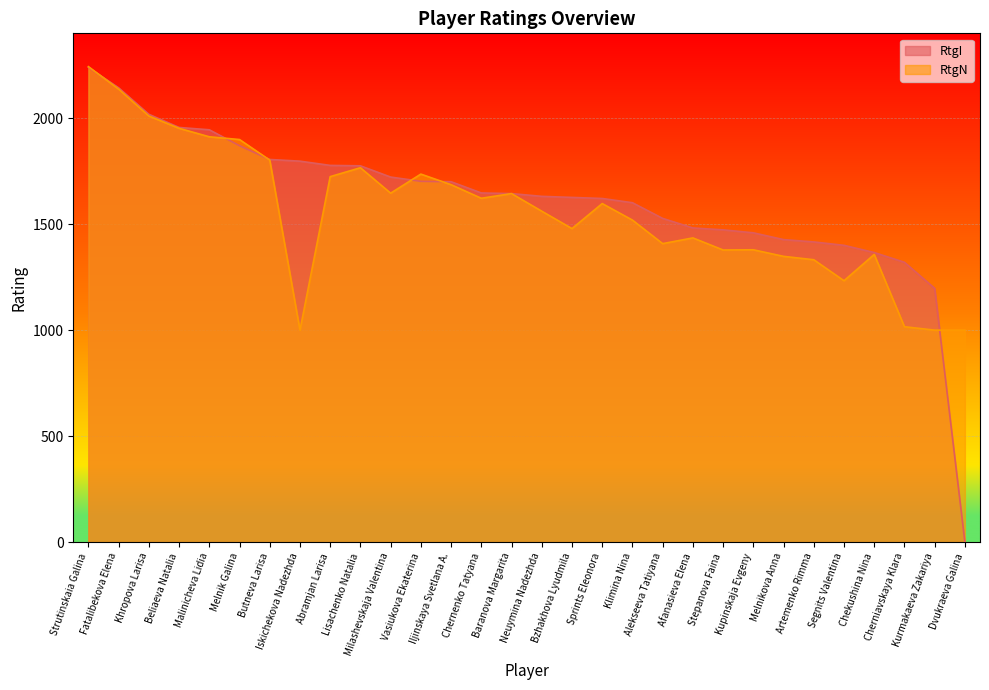

Reading left to right, what are all the values shown in this chart?

RtgI: 2239	2143	2018	1956	1945	1870	1805	1797	1777	1775	1722	1702	1700	1647	1644	1631	1626	1621	1601	1527	1482	1473	1459	1427	1416	1400	1366	1320	1197	0
RtgN: 2243	2137	2010	1952	1912	1899	1802	1000	1724	1766	1646	1736	1686	1622	1644	1561	1479	1597	1519	1408	1435	1378	1379	1348	1332	1233	1357	1016	1000	1000